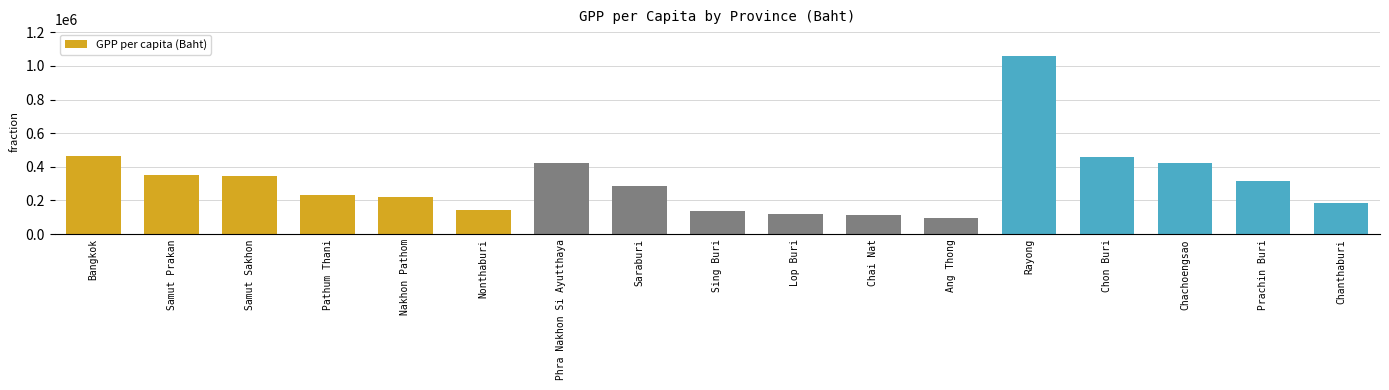

What is the maximum value shown in the chart?

1058293.0